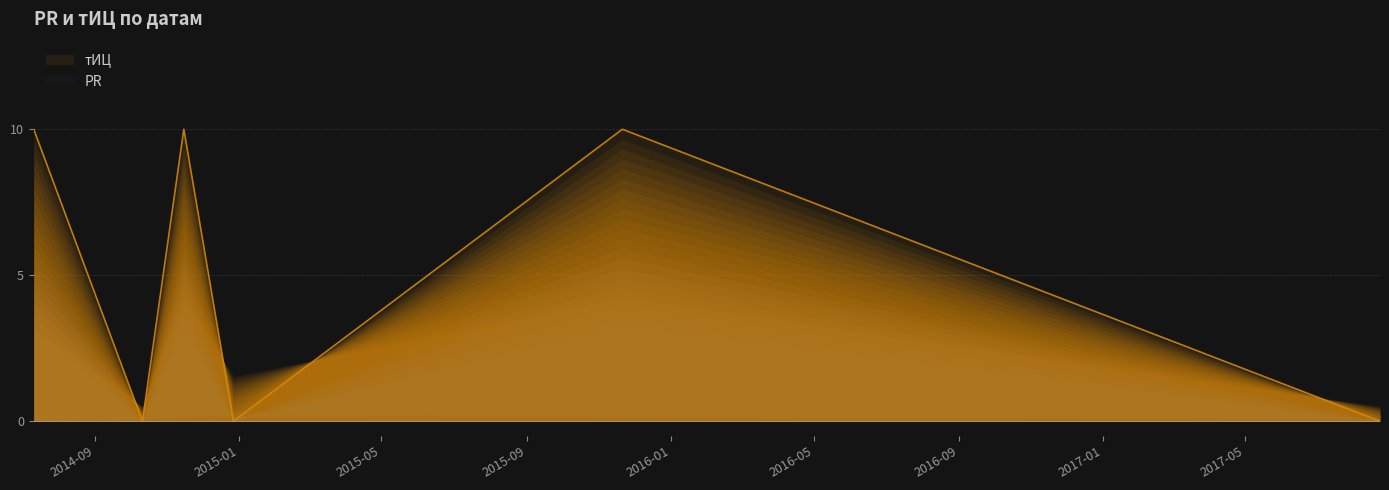

True or false: the data shows 5 at 2014-12-27.

False